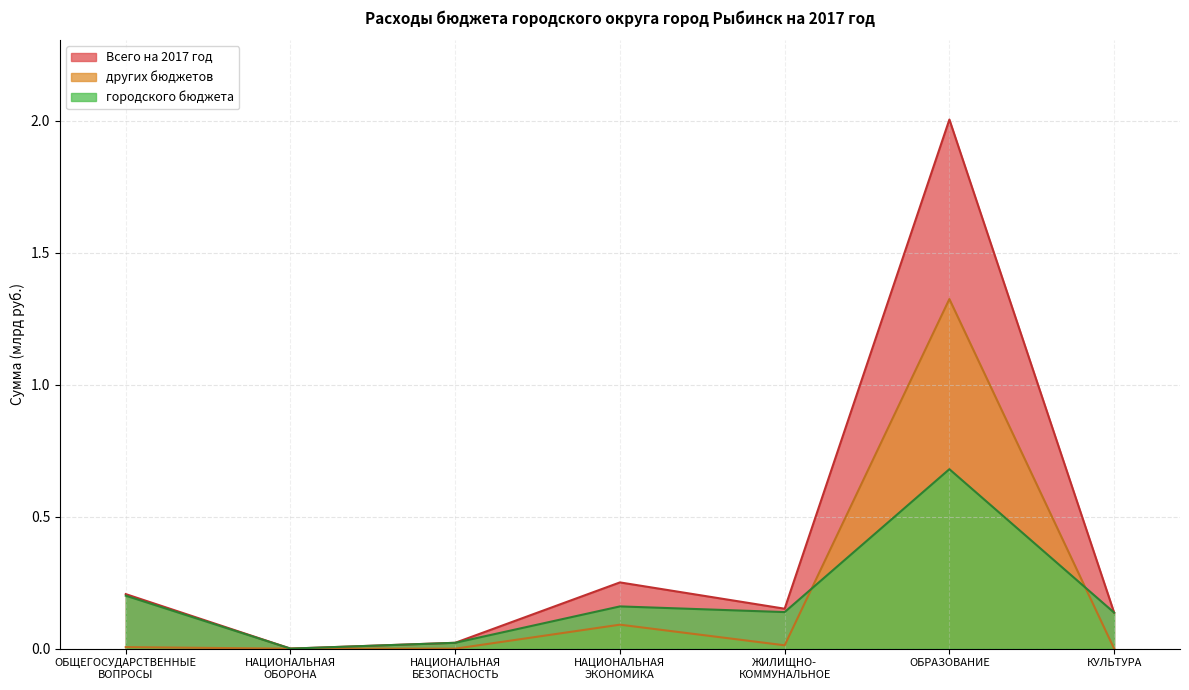

At which label is других бюджетов closest to 0?

НАЦИОНАЛЬНАЯ
ОБОРОНА